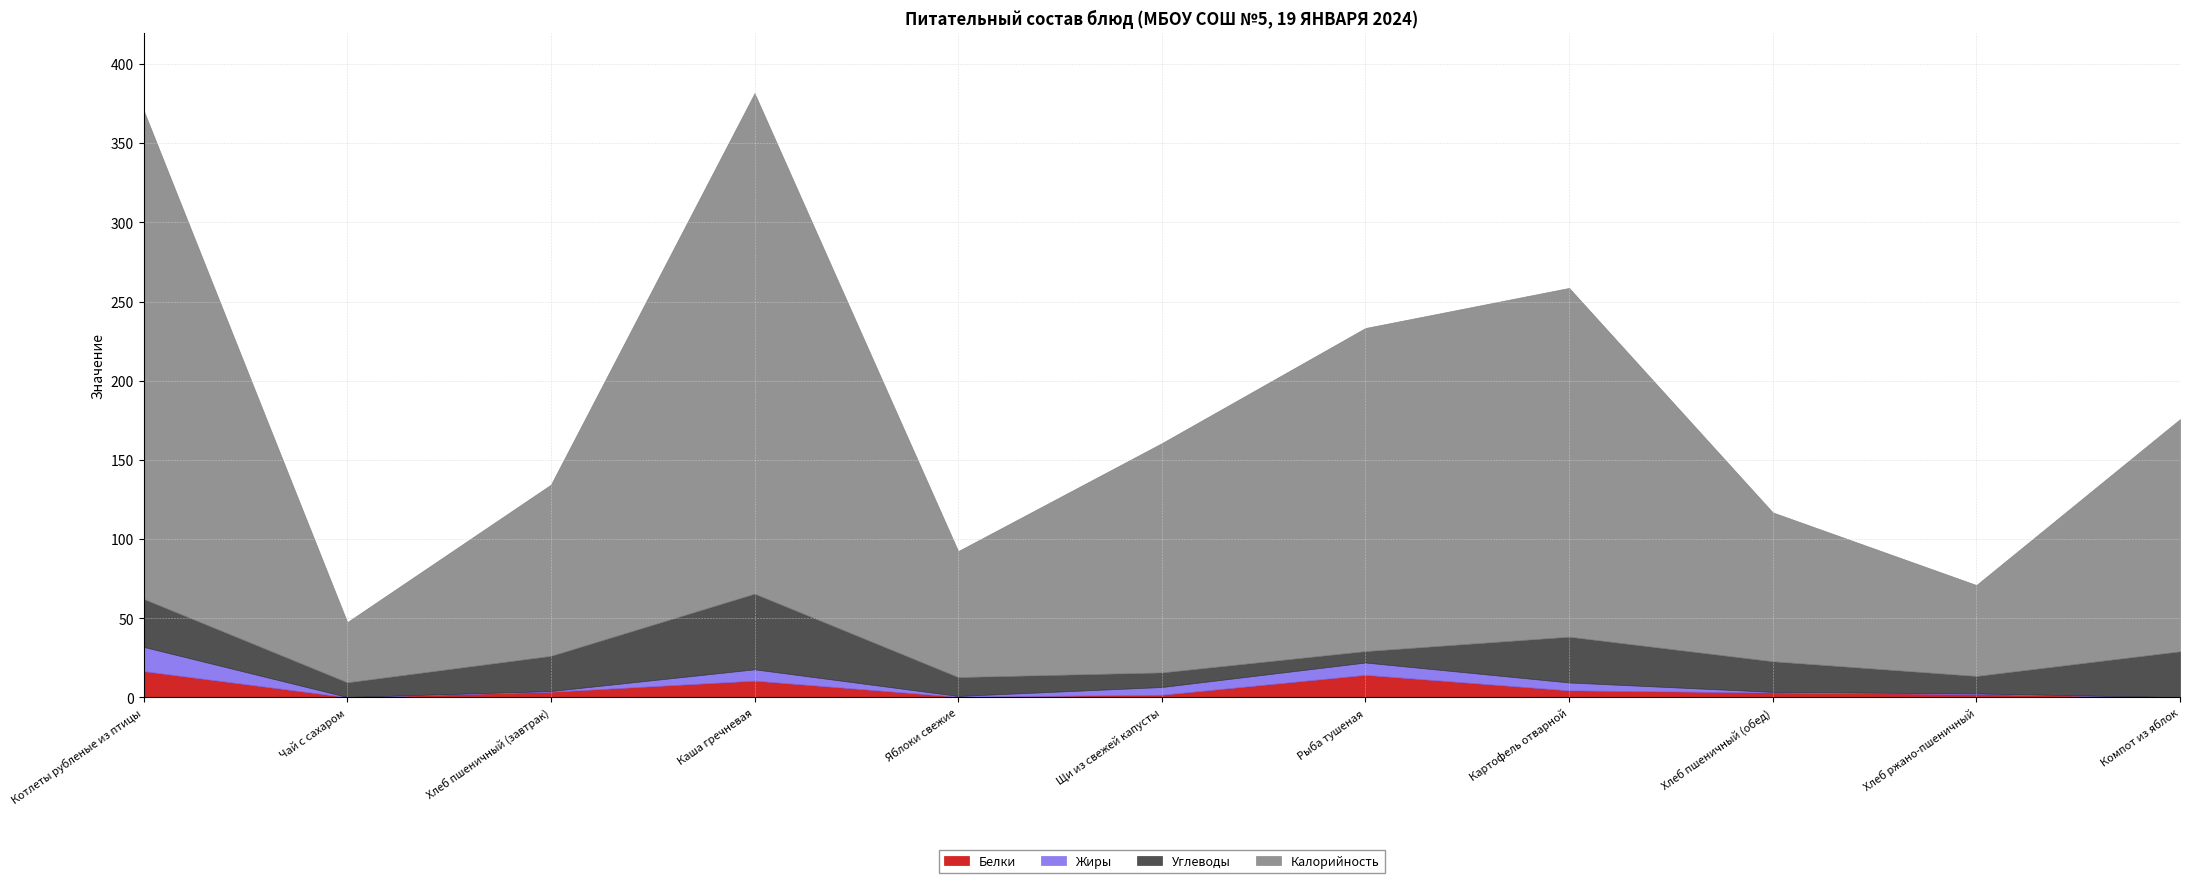

True or false: Белки has a value of 2.2 at Хлеб ржано-пшеничный.

True